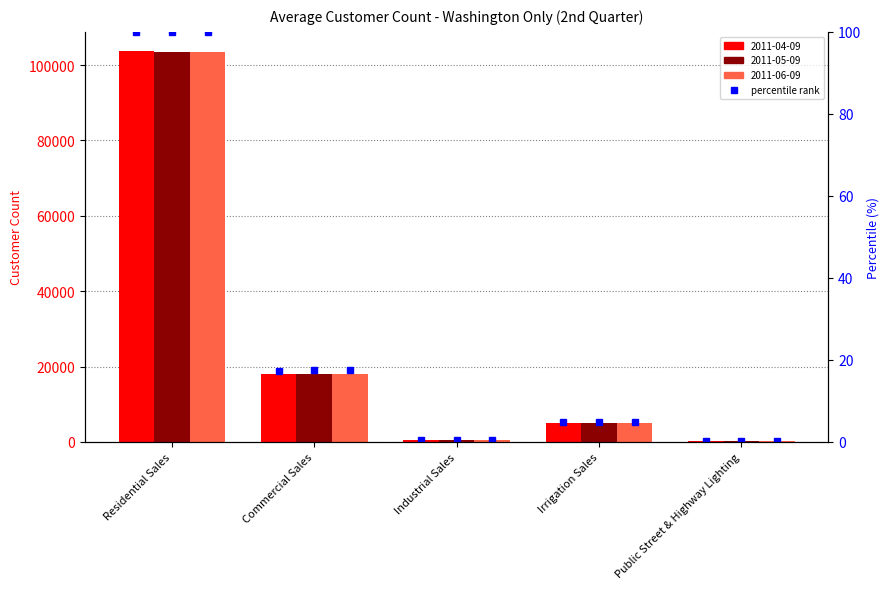

True or false: 2011-04-09 percentile has a value of 5.0 at Irrigation Sales.

True